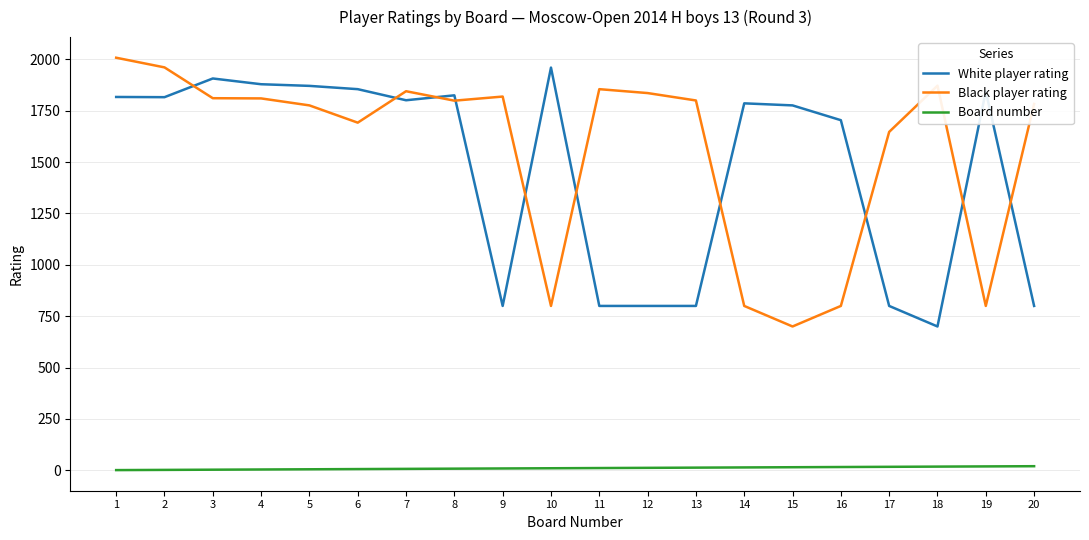

At which label does Black player rating reach its peak?

1